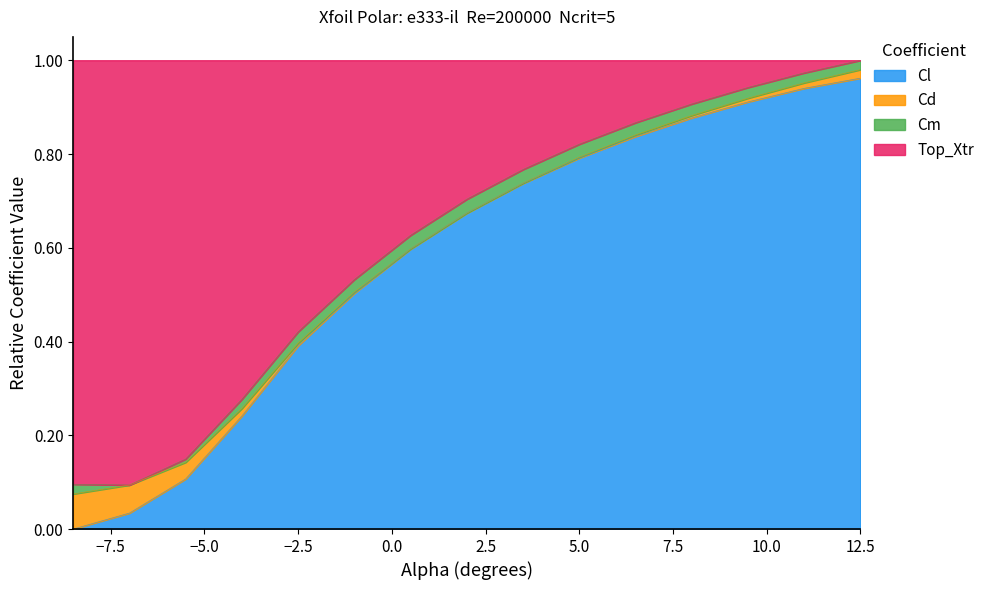

True or false: Cl has a value of 0.8 at 6.5.

True